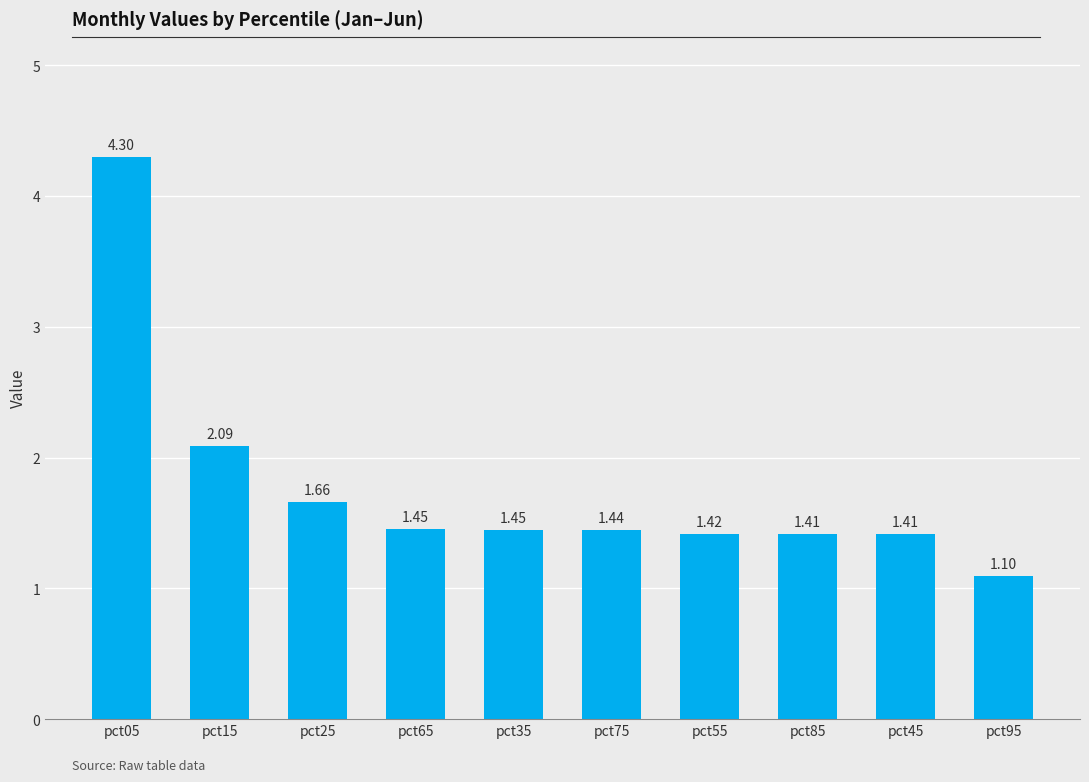

Between pct05 and pct65, which is larger?

pct05